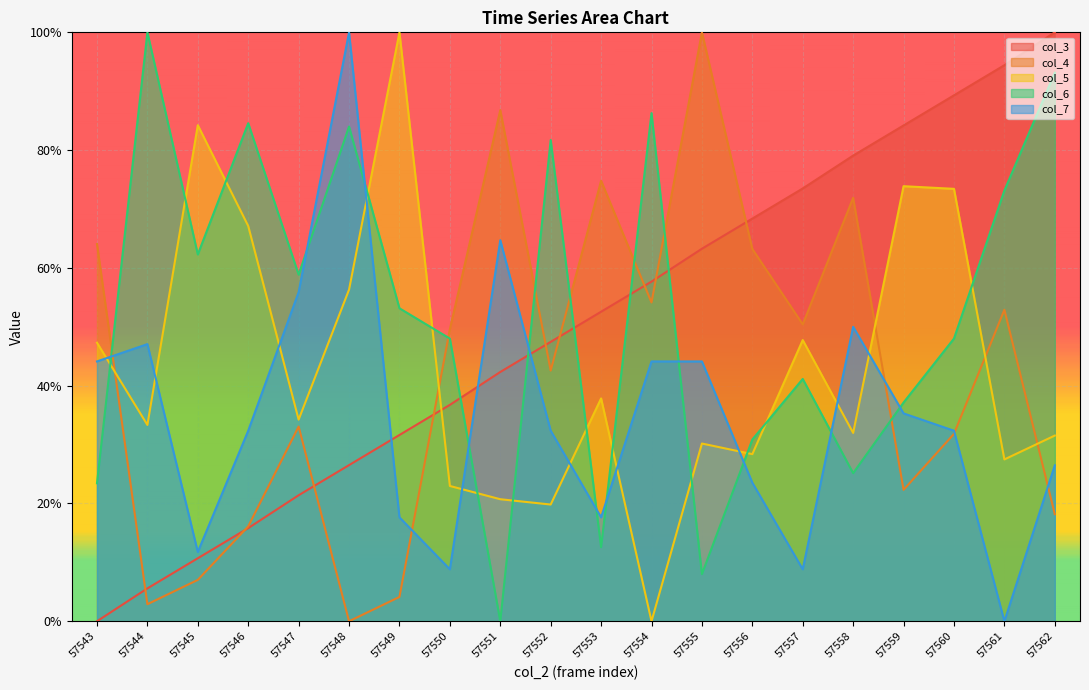

How many interior local valleys does the col_6 series have?

6